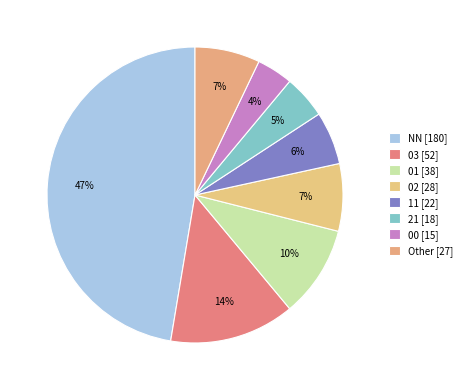

Rank the categories by value from highest to lowest.

NN, 03, 01, 02, Other, 11, 21, 00